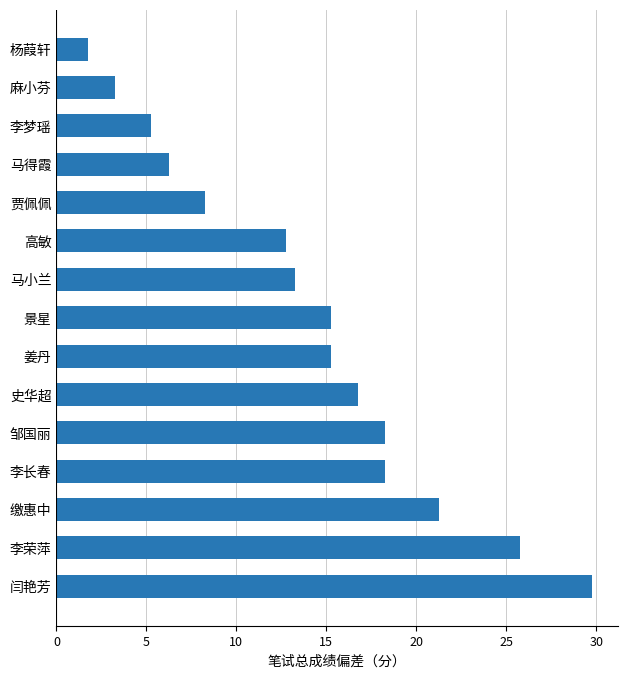

Which has a higher value, 邹国丽 or 史华超?

邹国丽